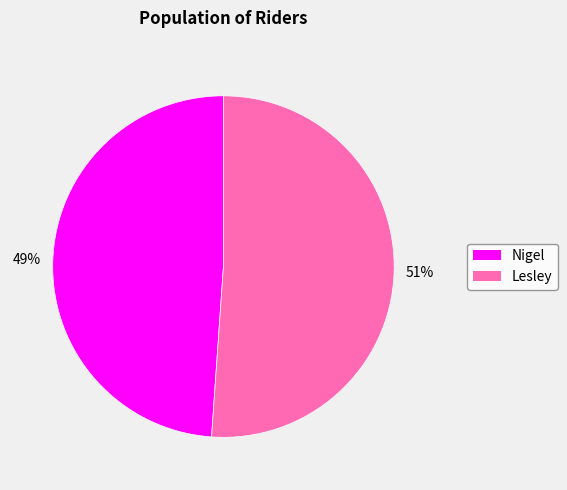

Which has a higher value, Lesley or Nigel?

Lesley